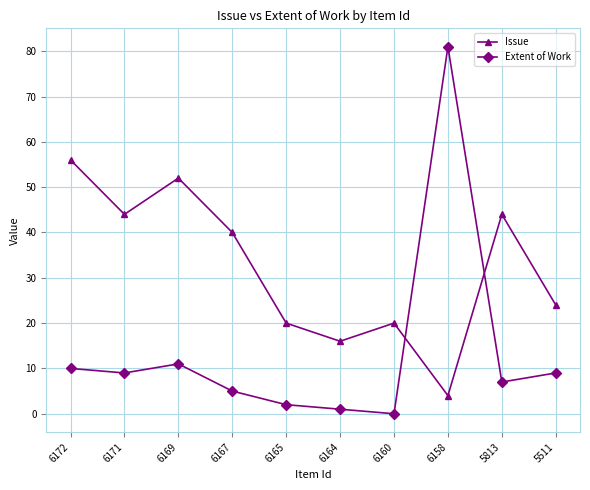

What is the approximate value of Extent of Work at 5511, to the nearest 10?

10